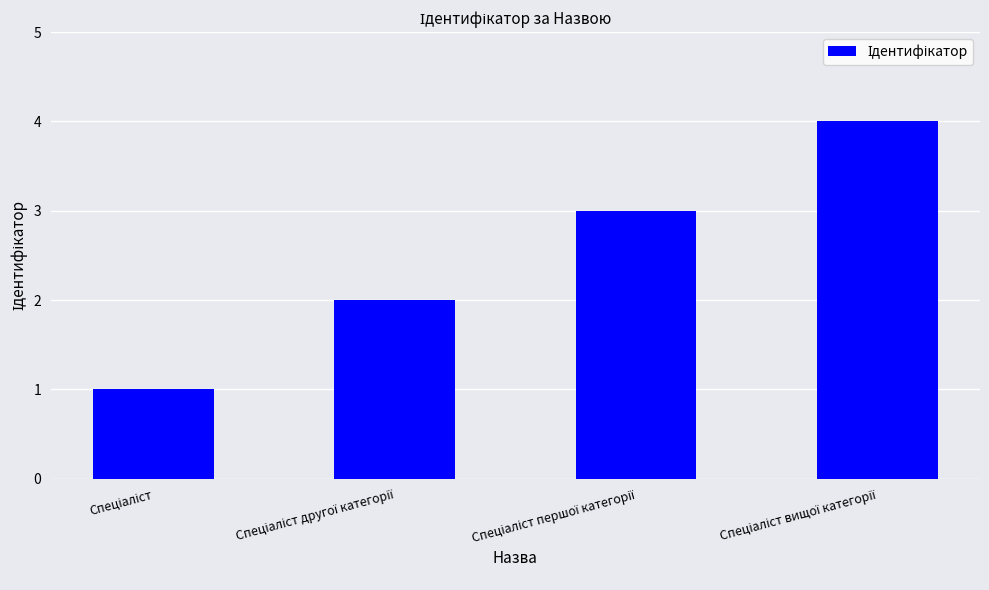

What is the greatest value displayed?

4